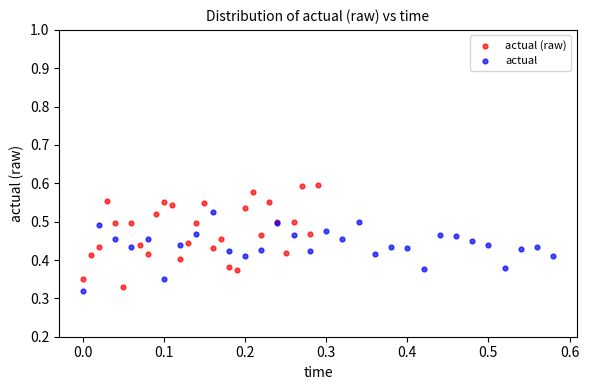

What are all the series names shown in the legend?

actual (raw), actual